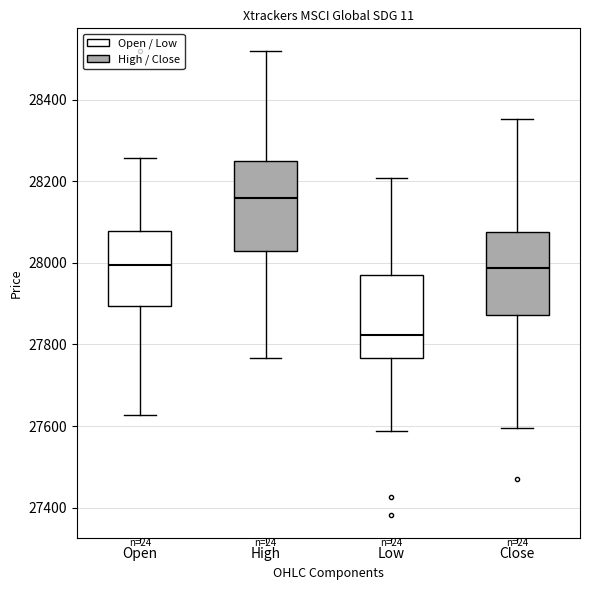

Reading left to right, read every box against the y-axis: the position of its median line, the range the box covers, and the ends of its whiskers. The values are not printed on the chart, so give them approximately, as read against the axis.

Open: median 28000, box 27900 to 28080, whiskers 27620 to 28260
High: median 28160, box 28020 to 28260, whiskers 27760 to 28520
Low: median 27820, box 27760 to 27980, whiskers 27580 to 28200
Close: median 27980, box 27880 to 28080, whiskers 27600 to 28360